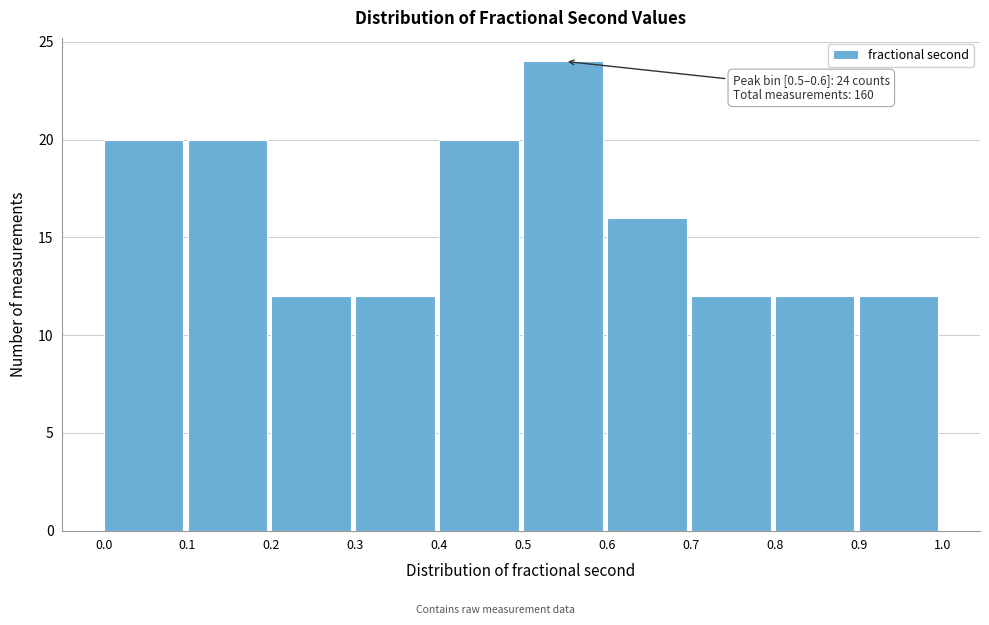

Over which range of the x-axis is the bar tallest?

0.5 to 0.6